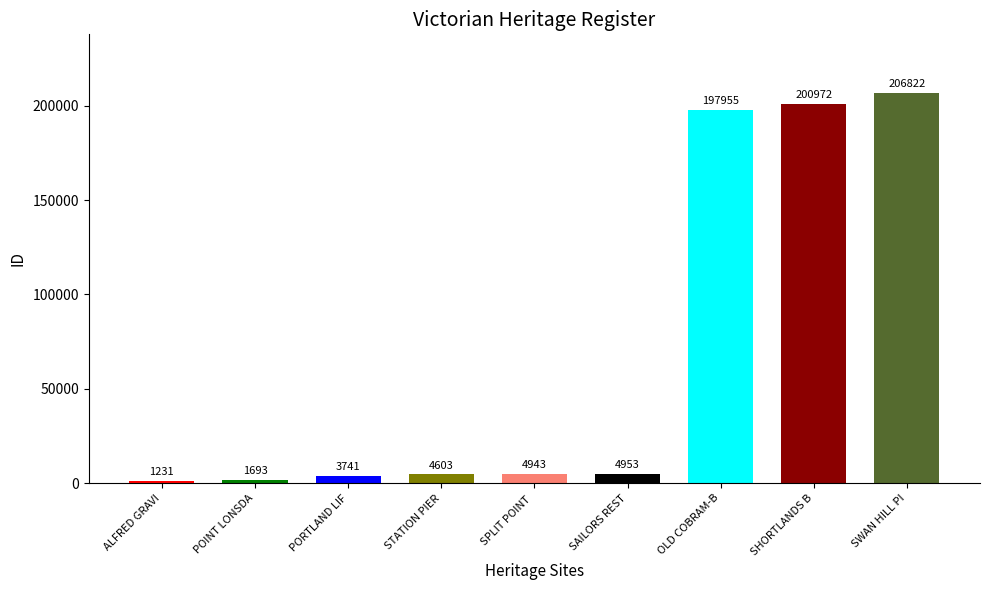

What is the value of the 1st bar from the left?

1231